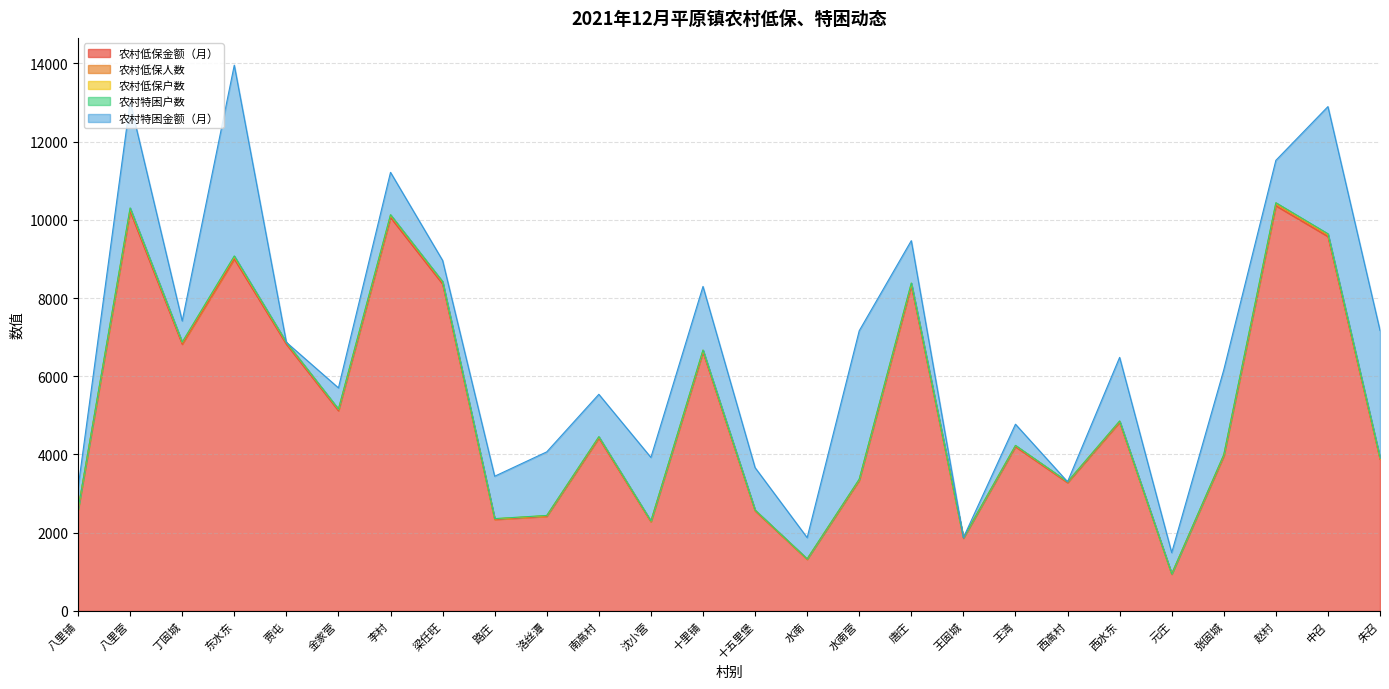

What are all the series names shown in the legend?

农村低保金额（月）, 农村低保人数, 农村低保户数, 农村特困户数, 农村特困金额（月）